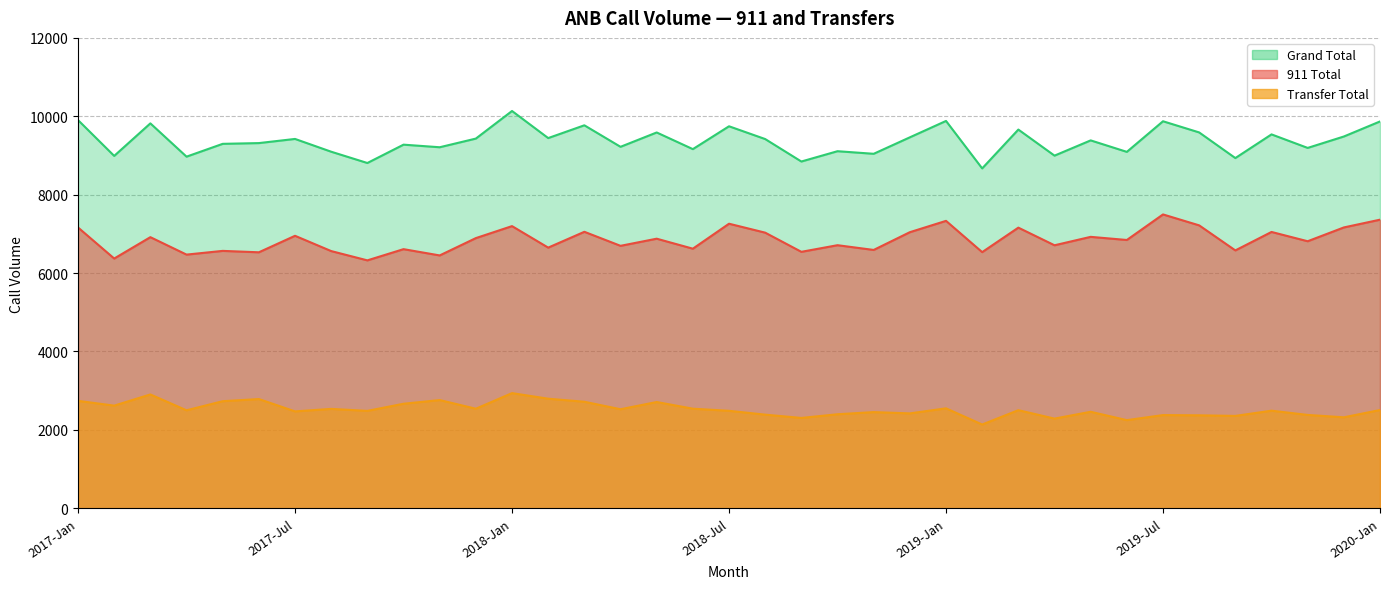

Is the value of Grand Total at 2019-May greater than the value of Transfer Total at 2018-Dec?

Yes